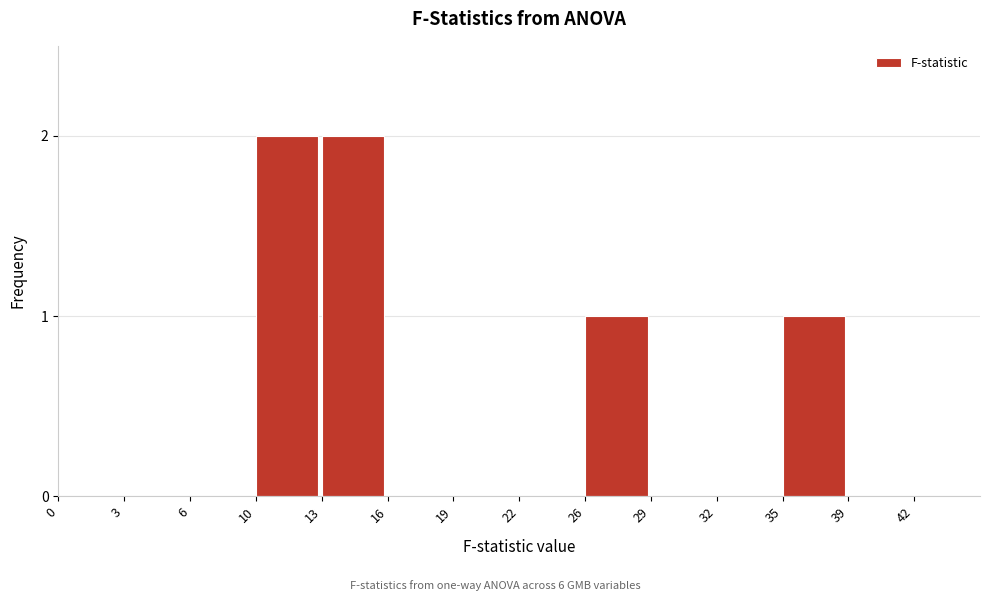

Reading right to left, transcribe all the data shown in this chart.

42=0	39=0	35=1	32=0	29=0	26=1	22=0	19=0	16=0	13=2	10=2	6=0	3=0	0=0